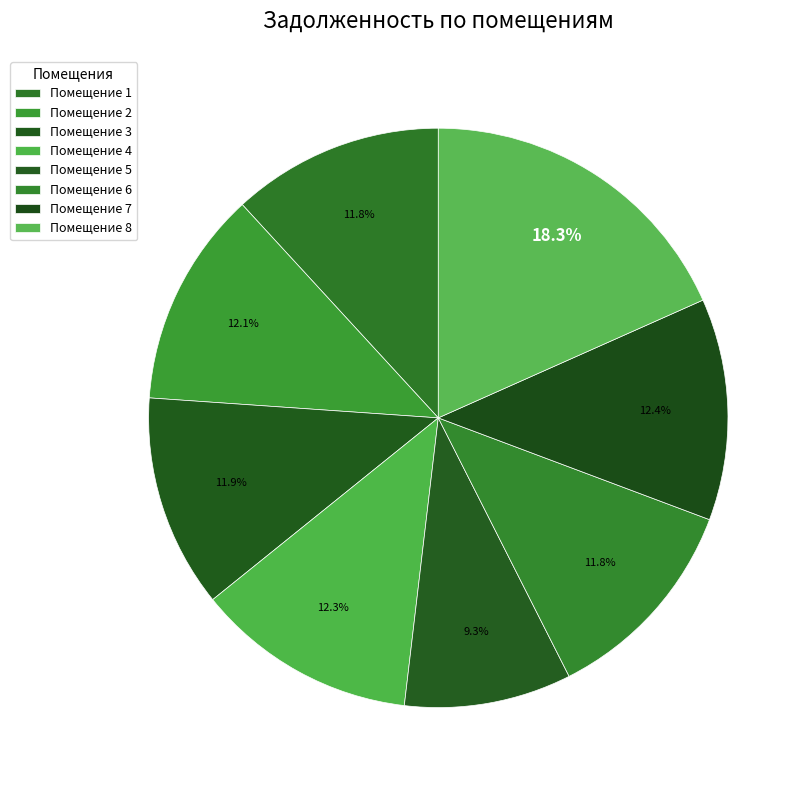

How many slices are in this pie chart?

8